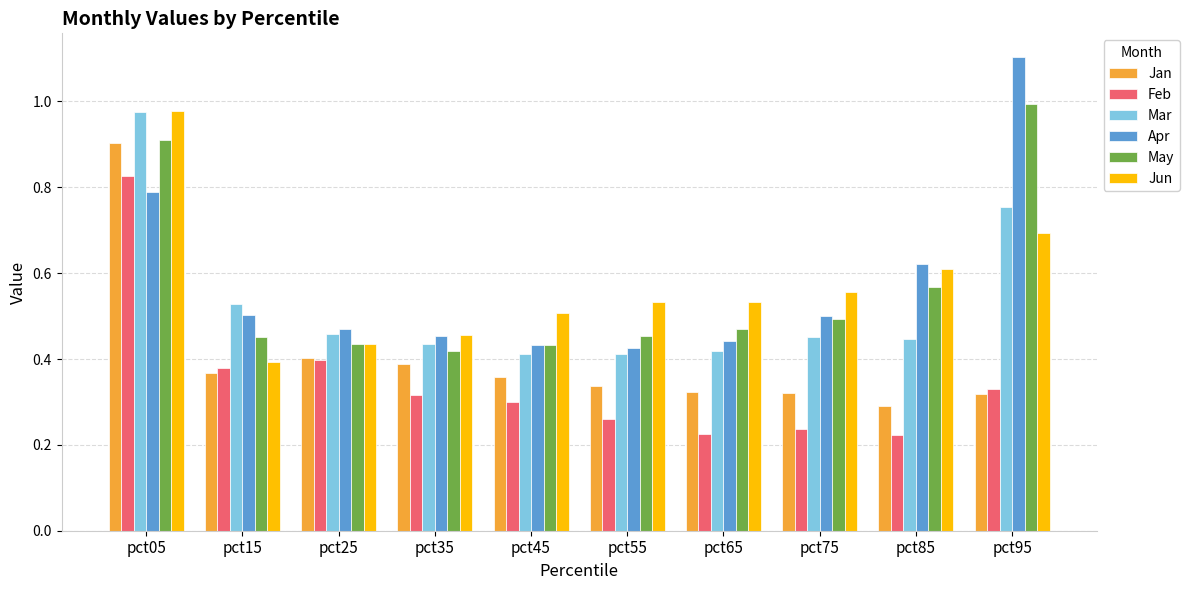

What is the maximum value for Apr?

1.1